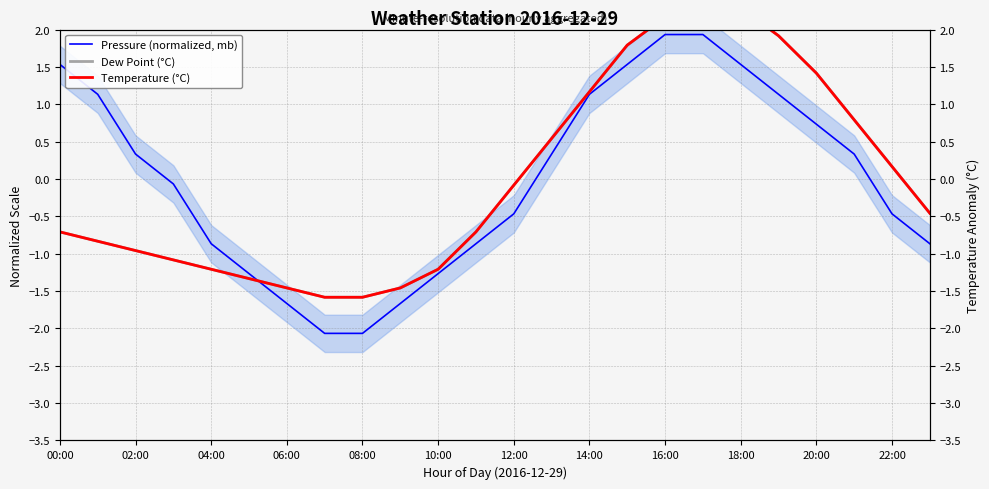

Which series has the largest total across all categories?

Dew Point (°C)